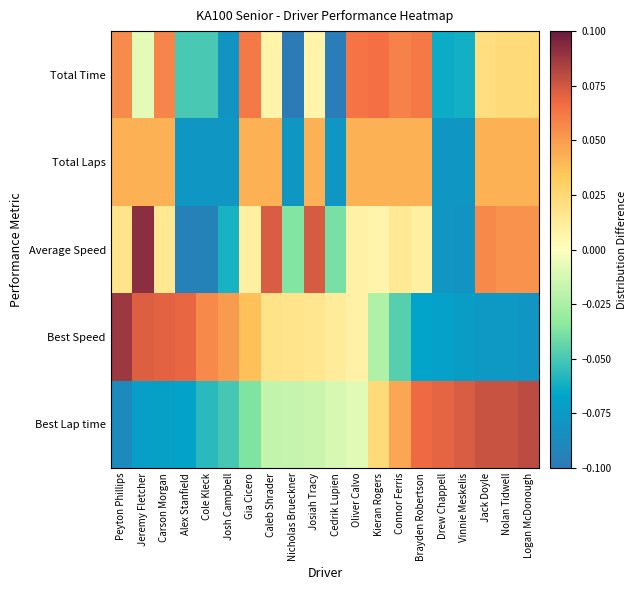

What is the minimum value shown in the chart?

-0.1